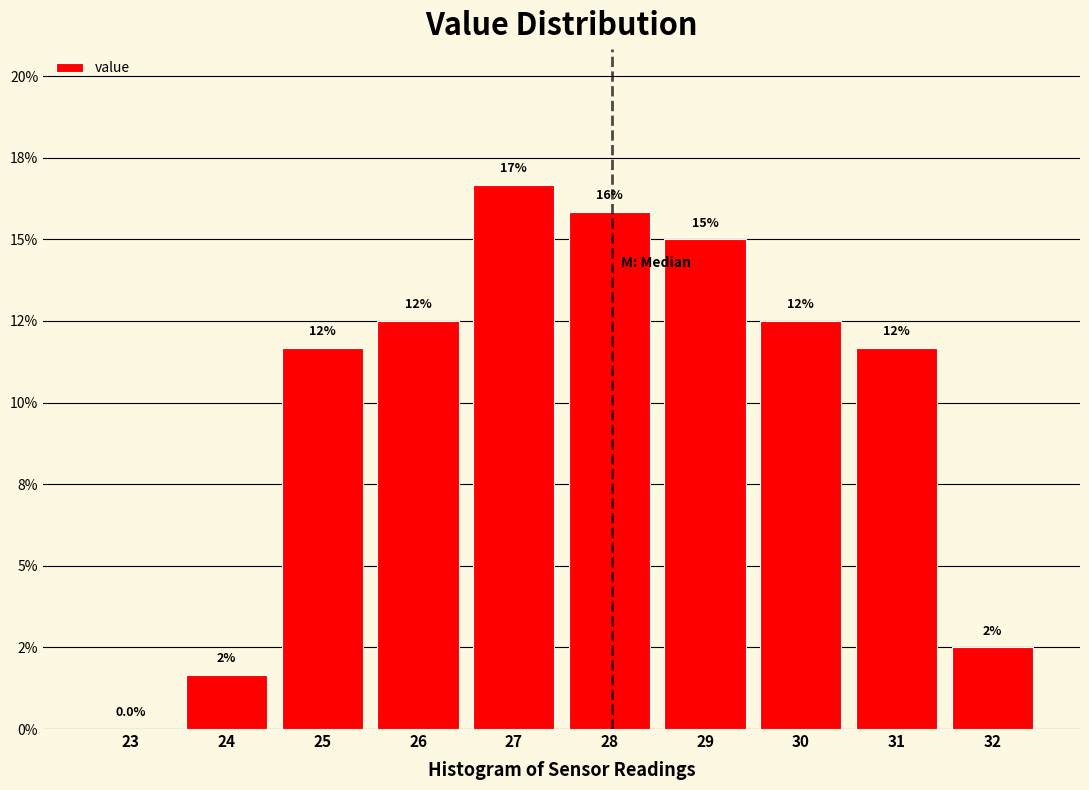

Are the bars horizontal?

No